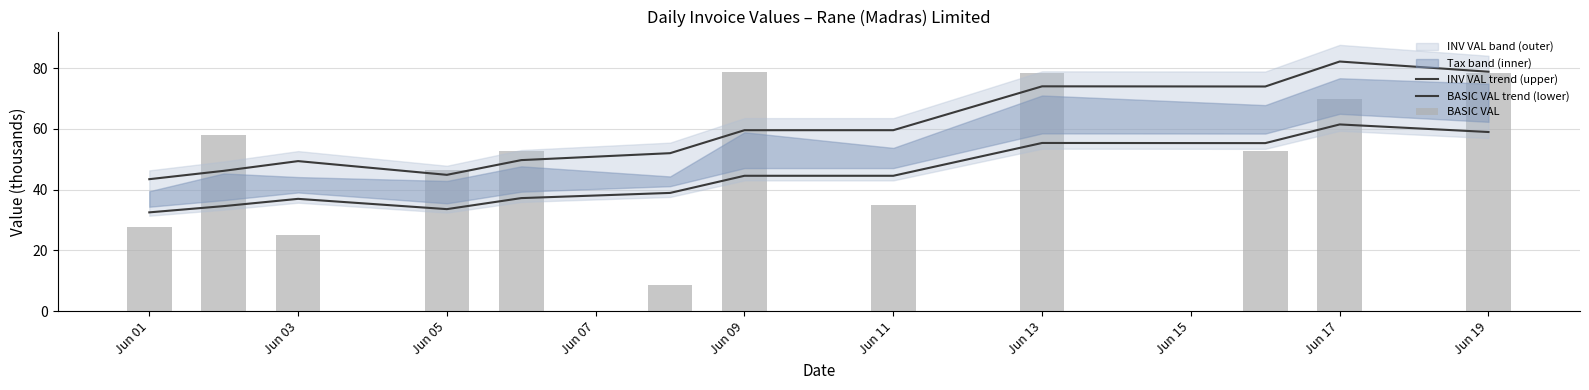

What is the highest value of the BASIC VAL trend (lower) series?

61.4